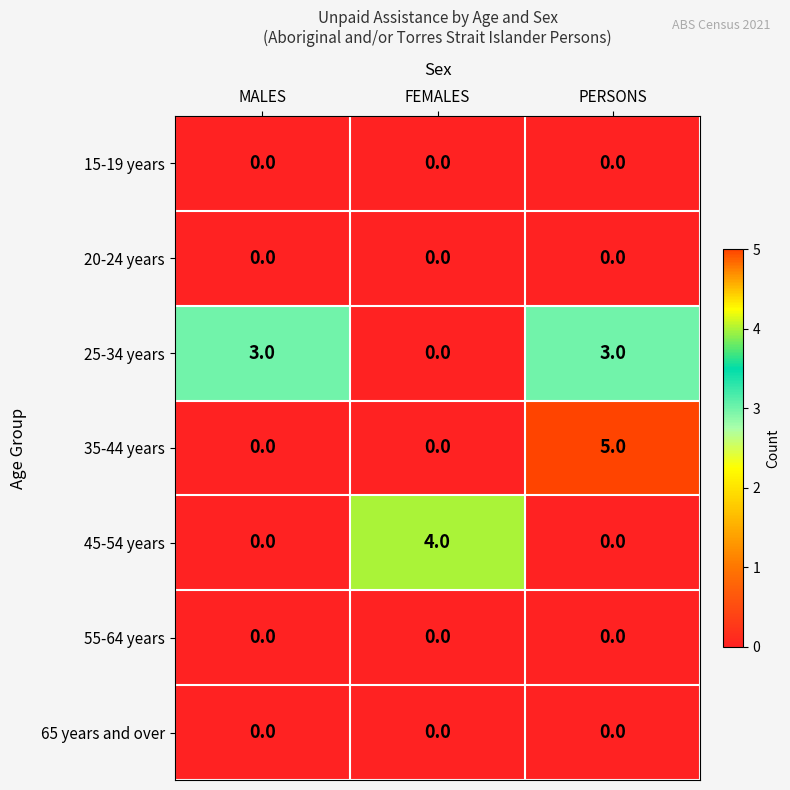

What is the greatest value displayed?

5